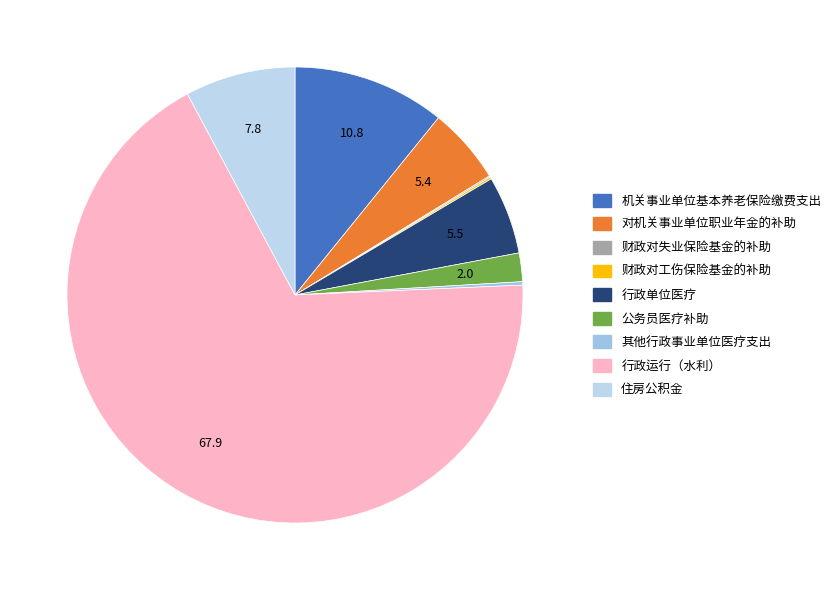

Is there any slice that represents more than half of the pie?

Yes